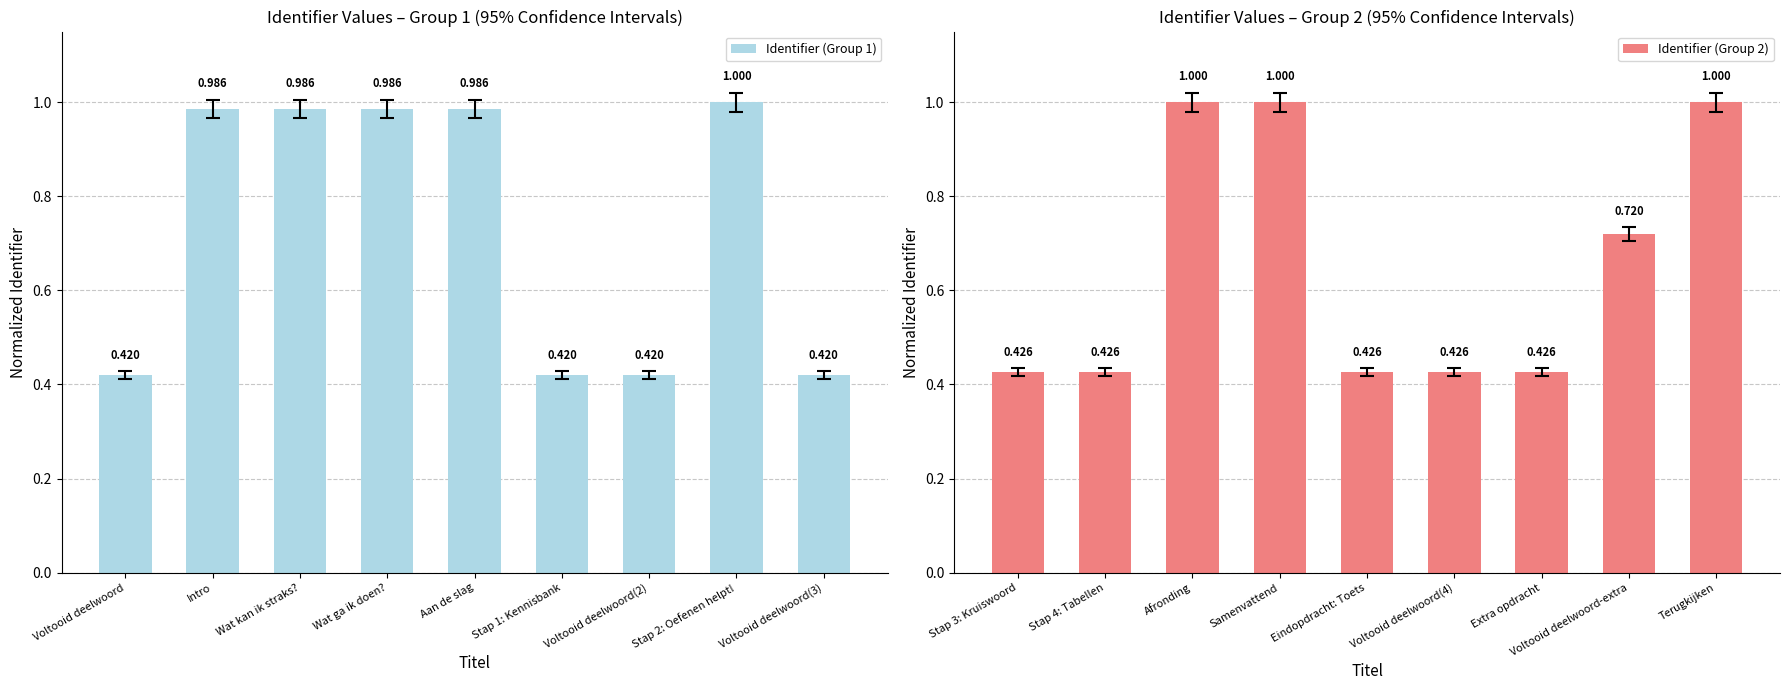

Rank the categories by Identifier (Group 1) value from lowest to highest.

Voltooid deelwoord, Stap 1: Kennisbank, Voltooid deelwoord(2), Voltooid deelwoord(3), Intro, Wat kan ik straks?, Wat ga ik doen?, Aan de slag, Stap 2: Oefenen helpt!